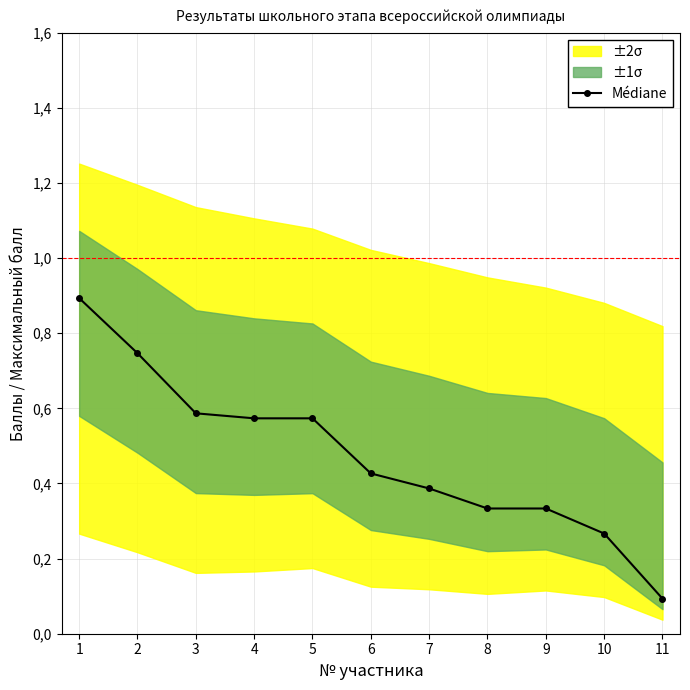

Reading left to right, transcribe all the data shown in this chart.

0.9	0.7	0.6	0.6	0.6	0.4	0.4	0.3	0.3	0.3	0.1